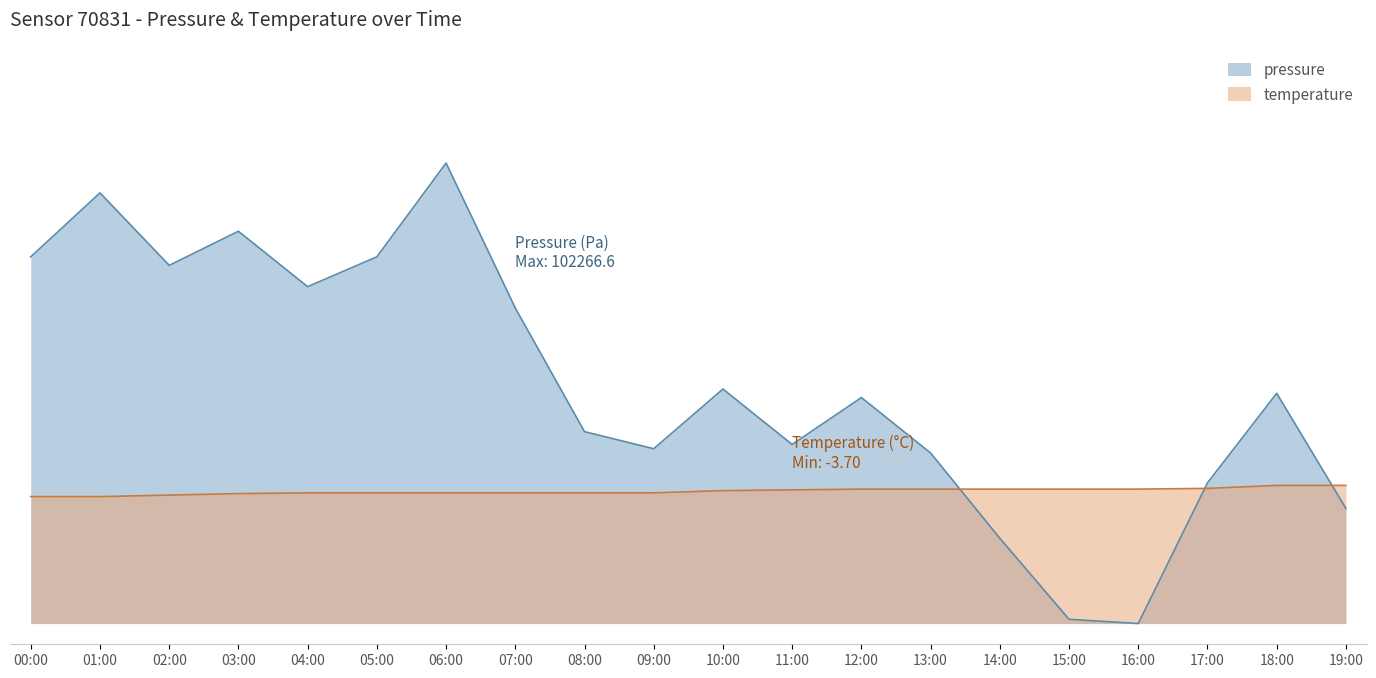

Rank the series by their average value, from lowest to highest.

temperature, pressure